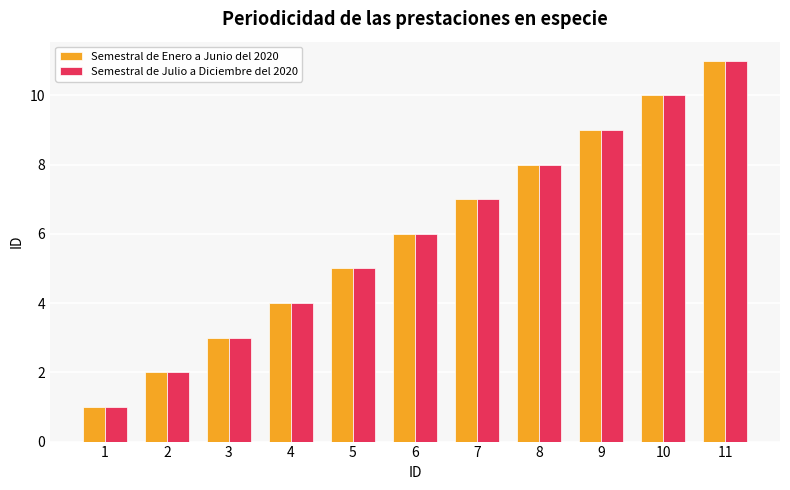

List the labels in order of Semestral de Enero a Junio del 2020 value, largest first.

11, 10, 9, 8, 7, 6, 5, 4, 3, 2, 1